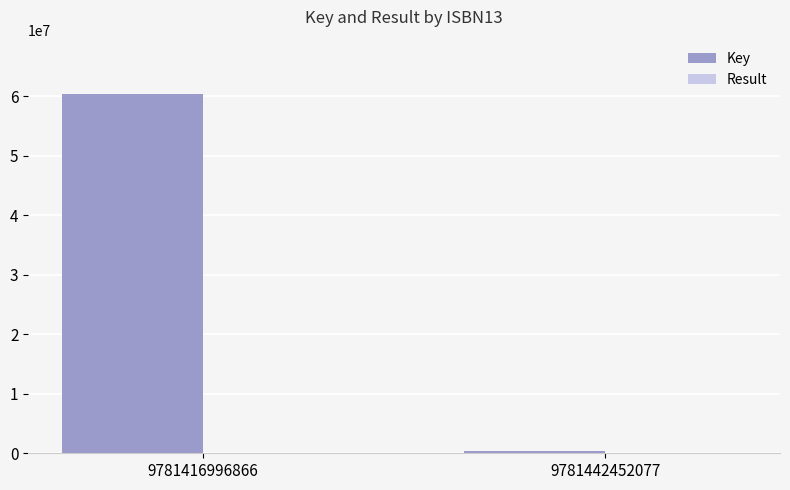

How many distinct data groups are displayed?

2